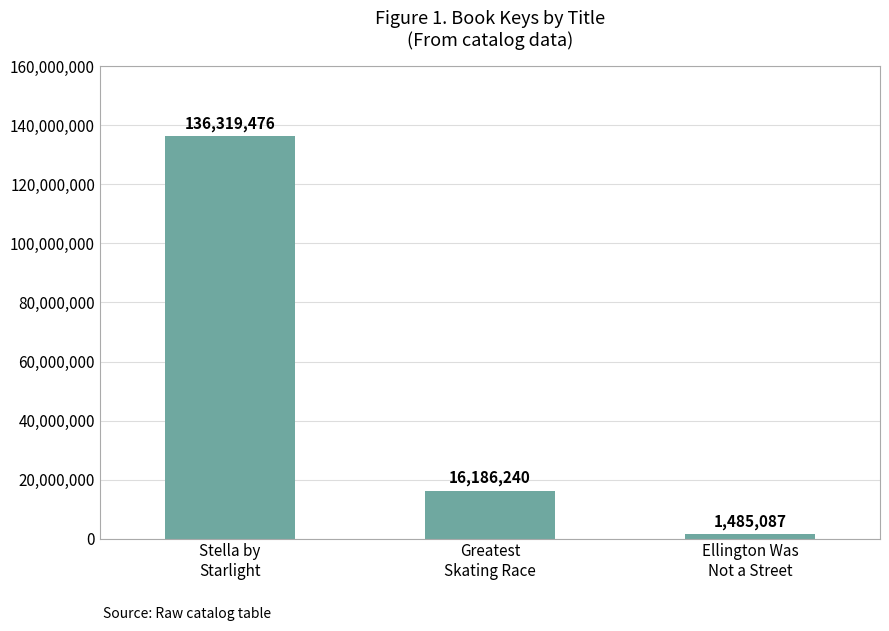

Which has a higher value, Stella by
Starlight or Greatest
Skating Race?

Stella by
Starlight